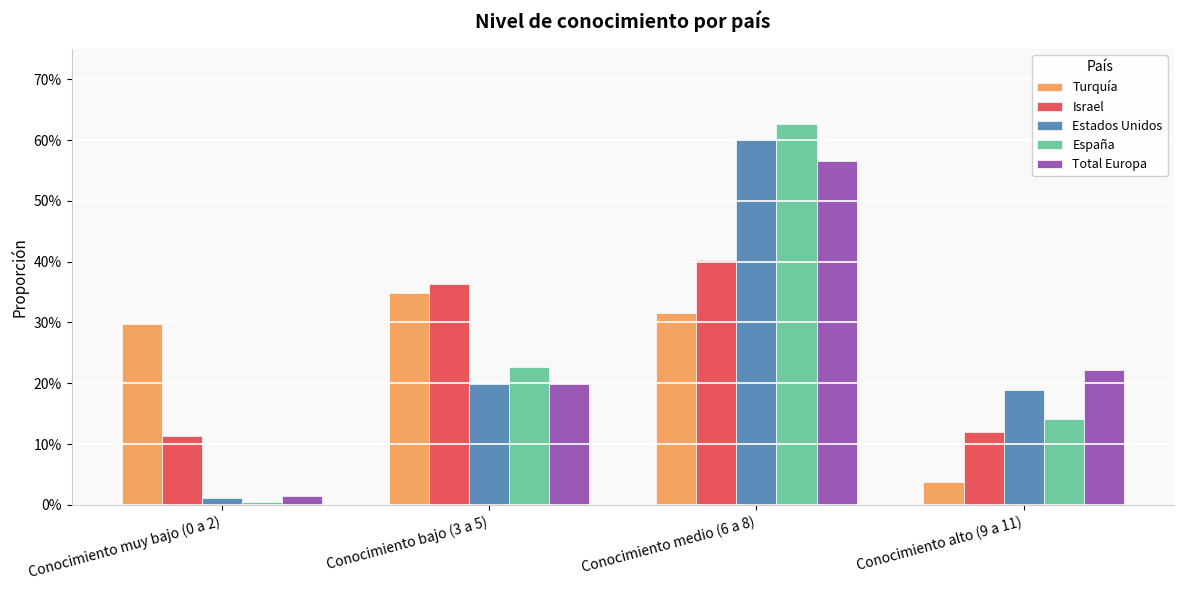

List the series in order of their peak value, highest first.

España, Estados Unidos, Total Europa, Israel, Turquía